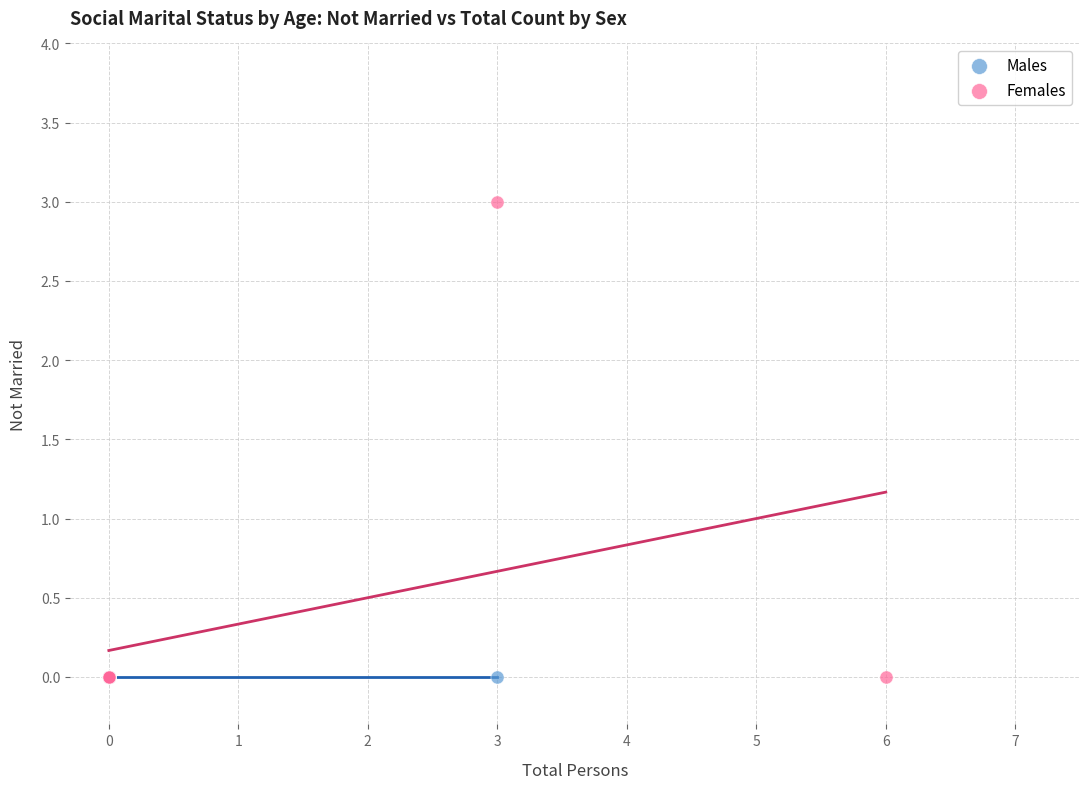

Which series reaches the maximum Y coordinate?

Females